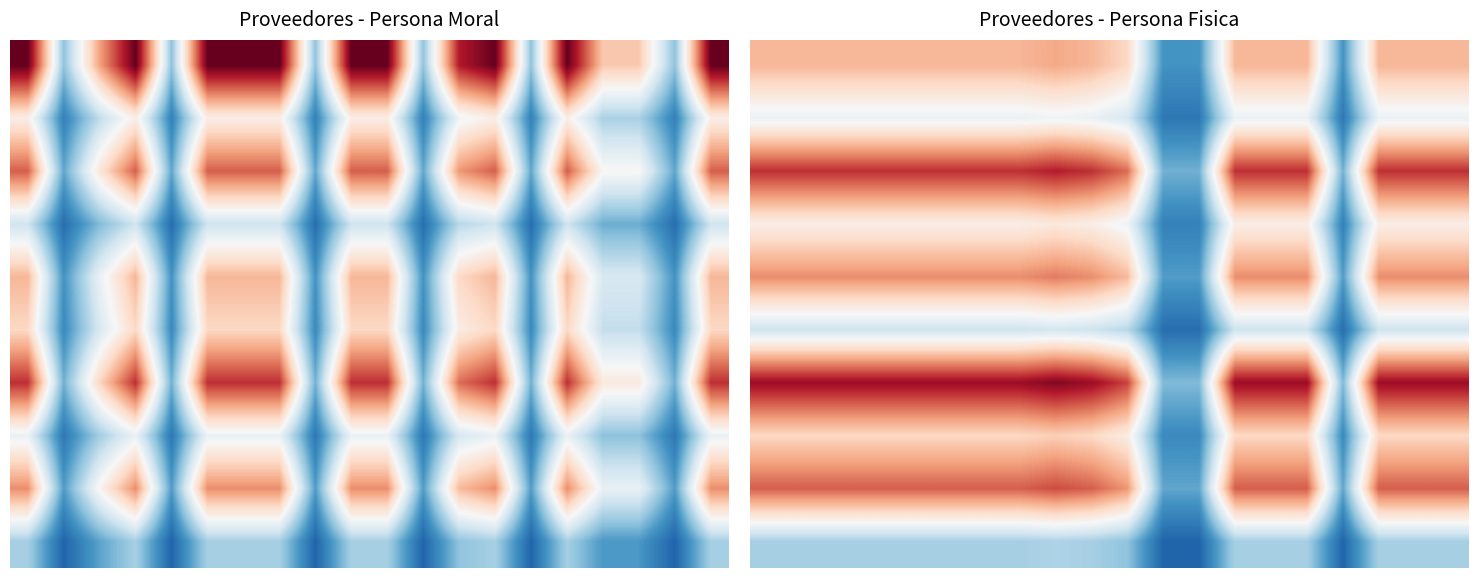

What is the lowest value of the 4 series?

9.9